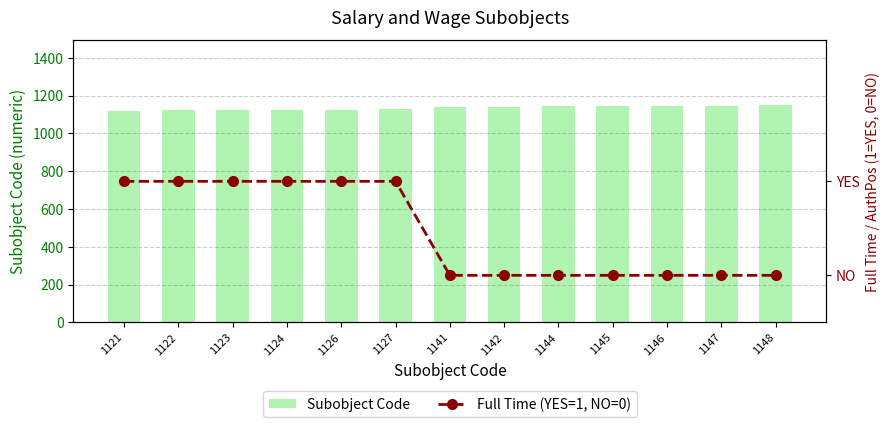

Reading right to left, what are all the values shown in this chart?

Subobject Code: 1148	1147	1146	1145	1144	1142	1141	1127	1126	1124	1123	1122	1121
Full Time (YES=1, NO=0): 0	0	0	0	0	0	0	1	1	1	1	1	1